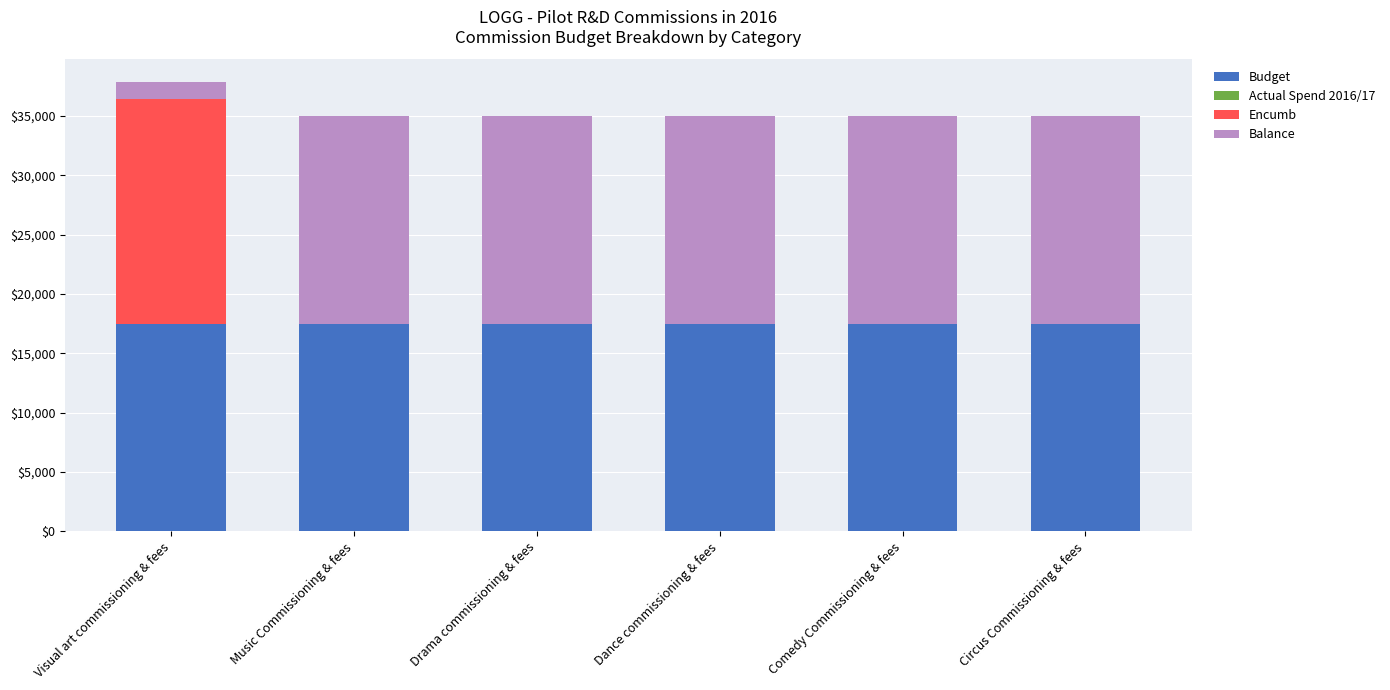

What is the approximate value of Budget at Drama commissioning & fees?

17500.0